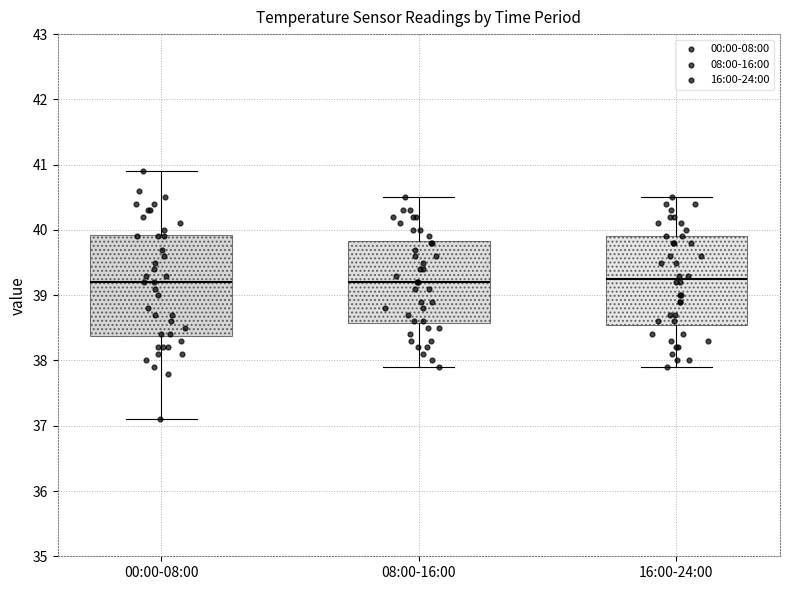

Where does the median line of the box for 16:00-24:00 sit on the y-axis? The values are not printed on the chart, so give them approximately, as read against the axis.

39.3